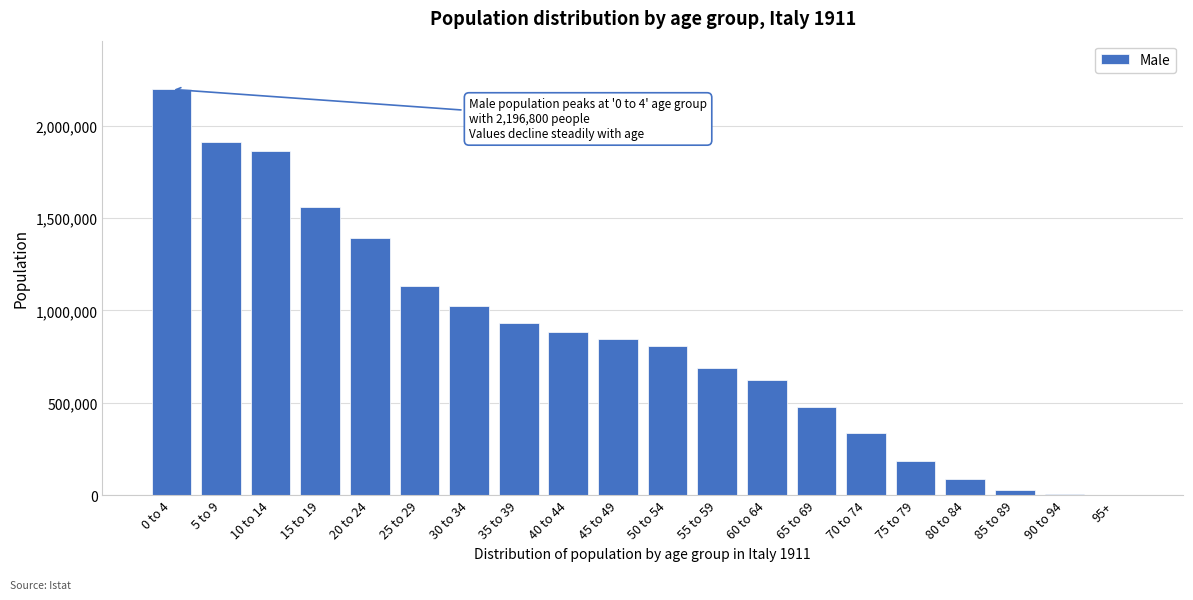

What is the sum of all values?

16964400